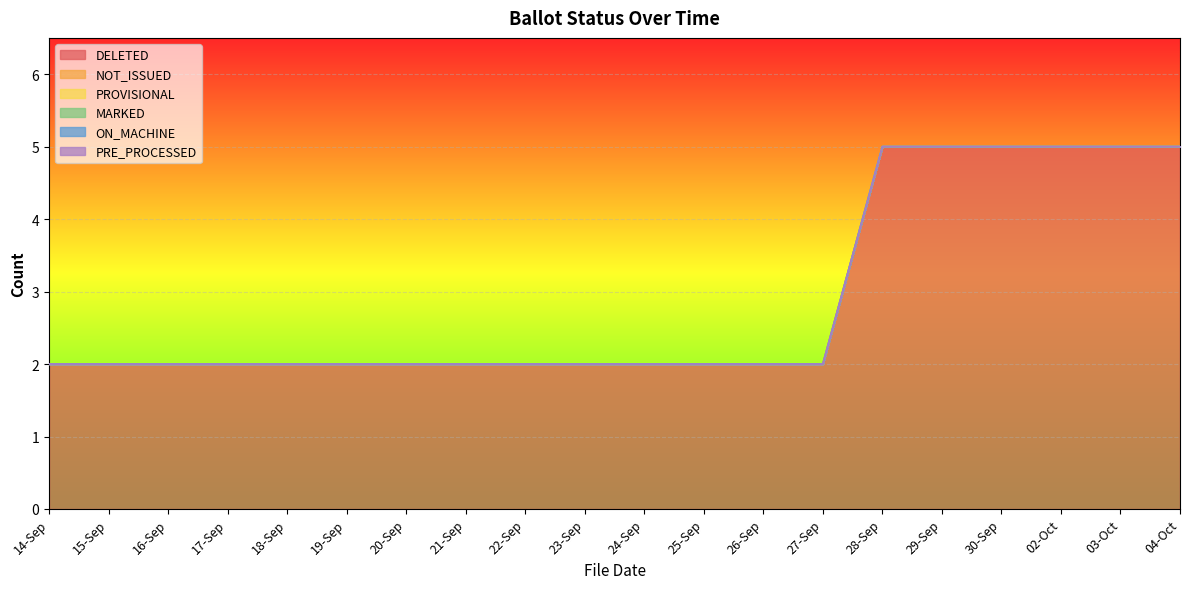

What position from the left is 19-Sep?

6